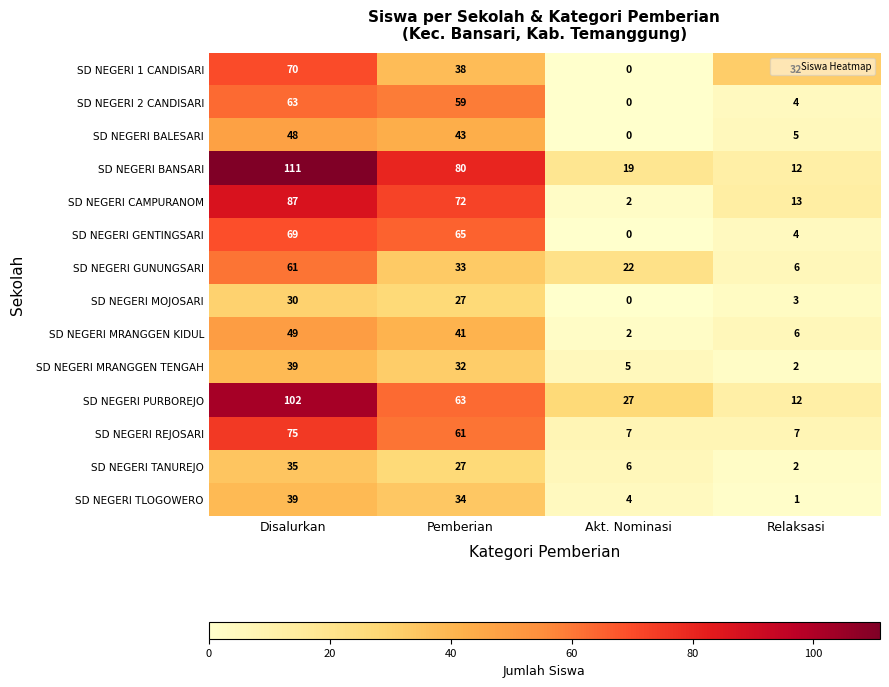

At how many categories does at least one series exceed 22?

4